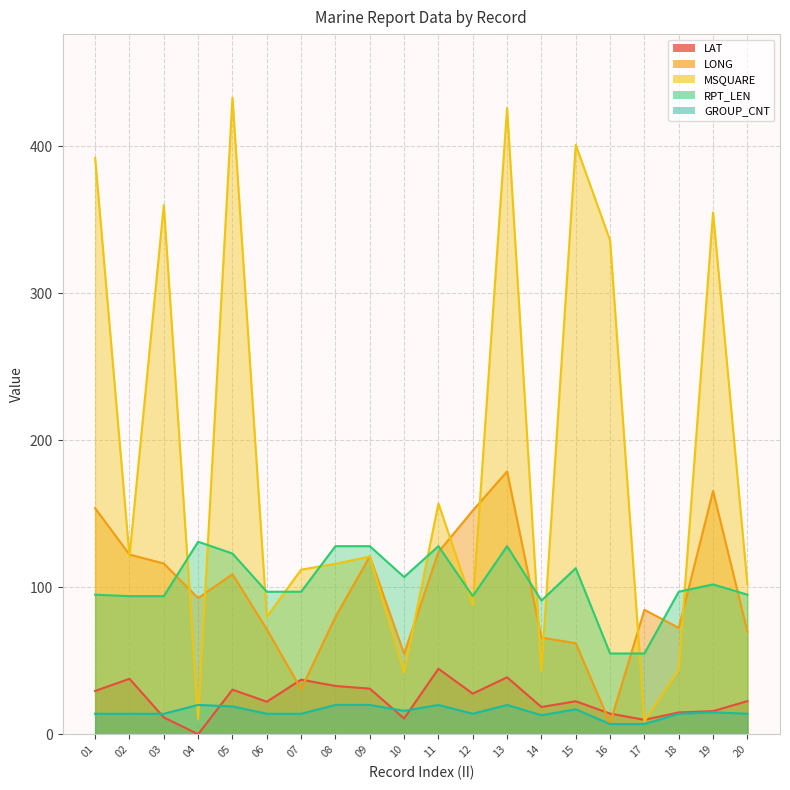

True or false: LAT and GROUP_CNT cross at least once.

True